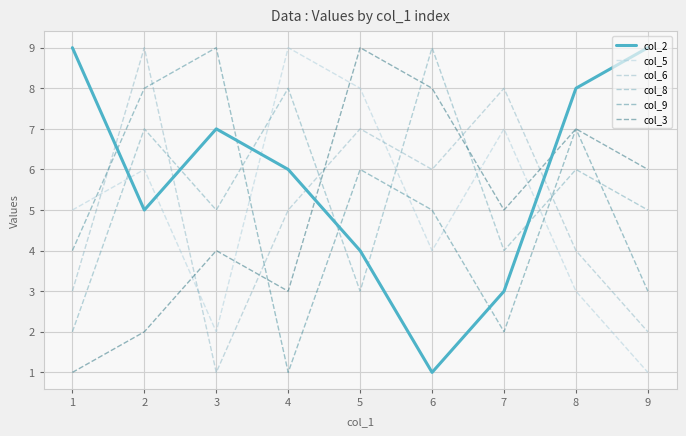

Between which two adjacent categories do col_3 and col_5 first intersect?

2 and 3